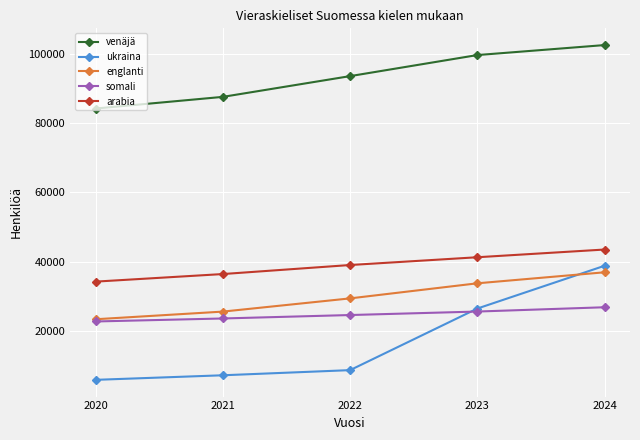

True or false: arabia and somali intersect in this chart.

False